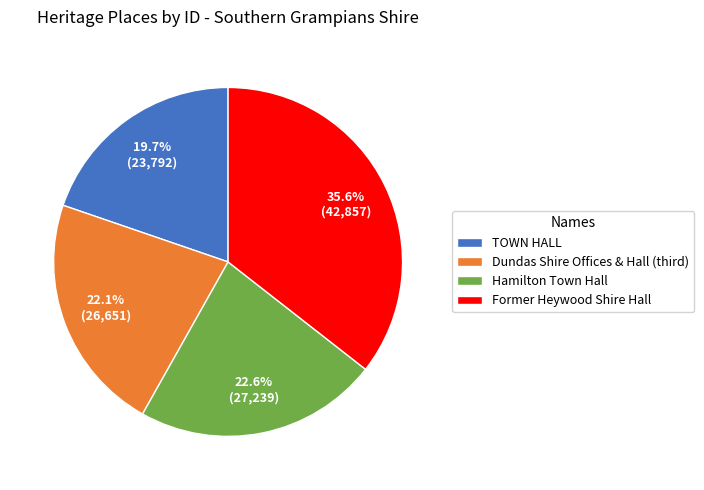

What portion of the pie excludes Former Heywood Shire Hall?

64.4%